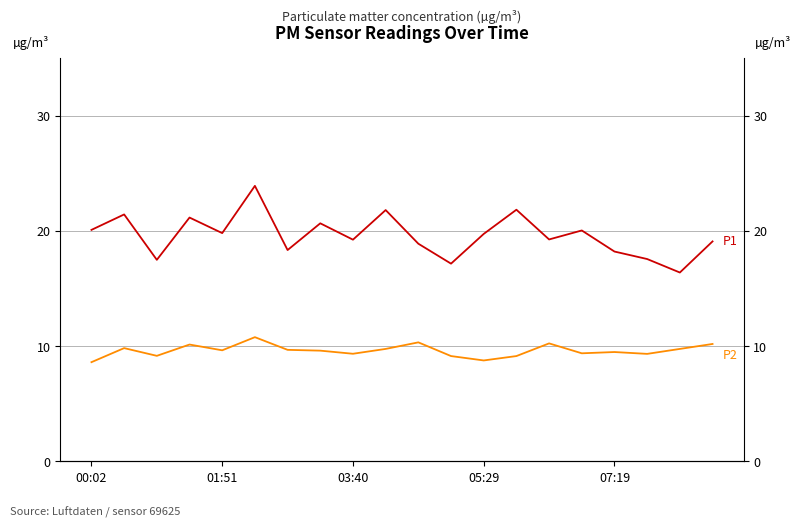

Rank the series at 9 from highest to lowest value.

P1, P2